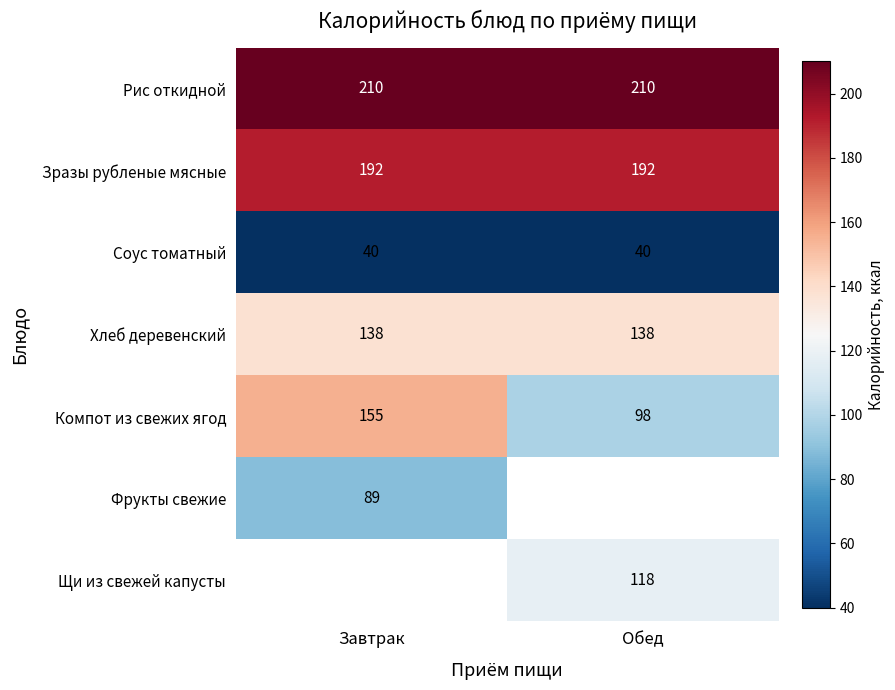

At which label is Компот из свежих ягод closest to 126?

Обед